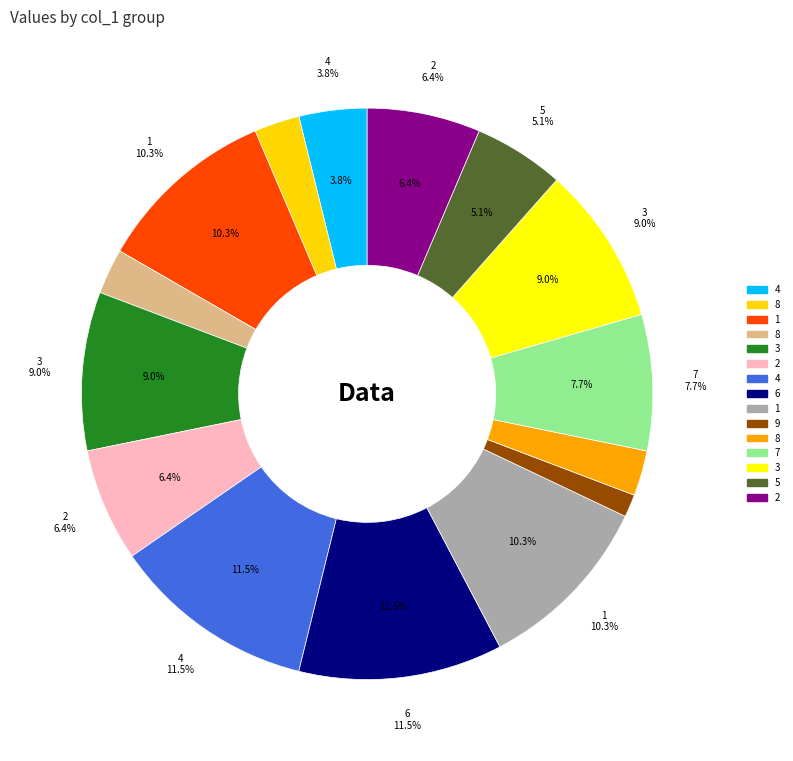

Is there any slice that represents more than half of the pie?

No